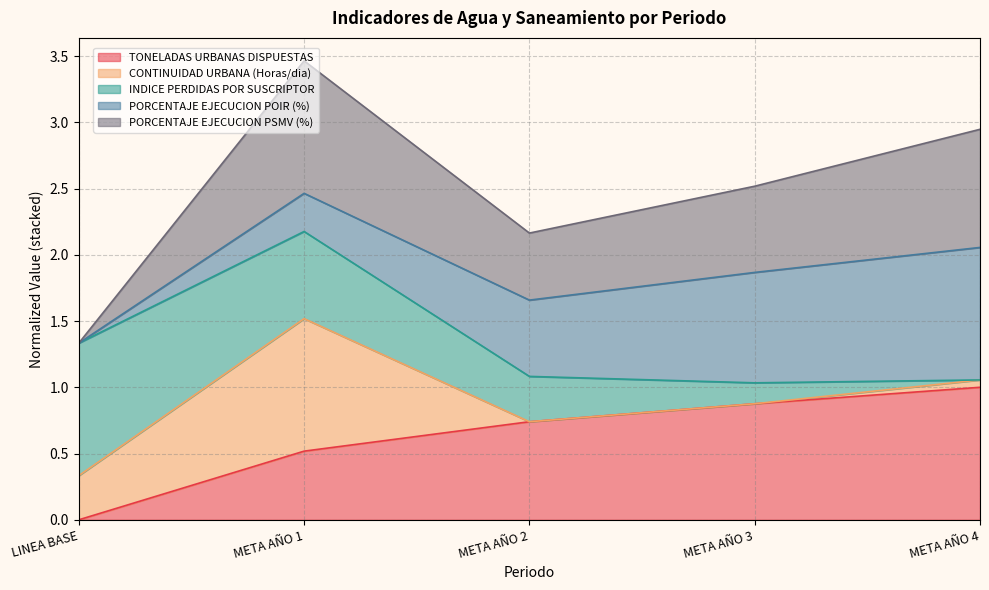

Does the chart display data point markers on the line(s)?

No